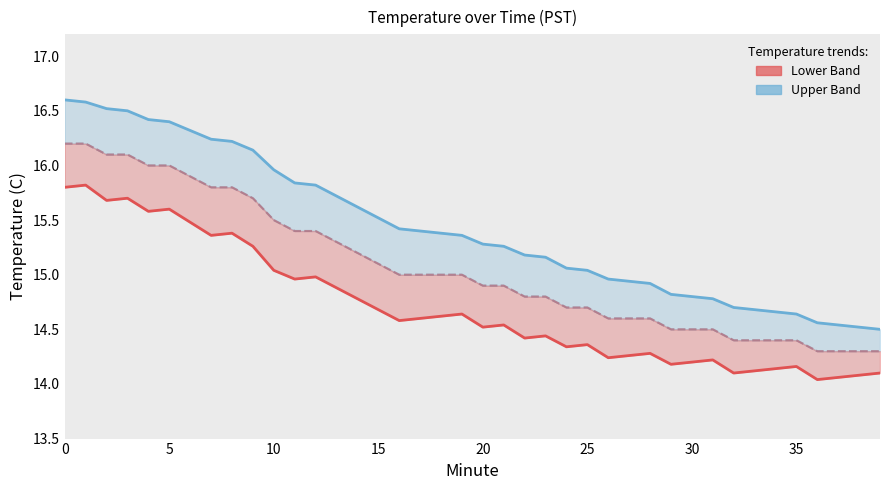

What is the total value across all series at 27?

29.2